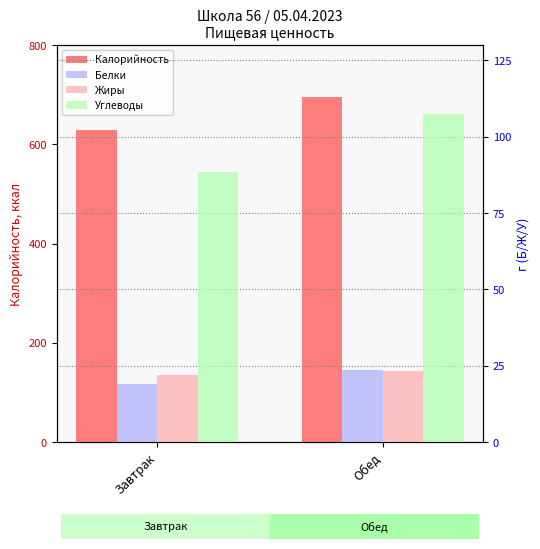

At which category does the chart reach its peak across all series?

Обед